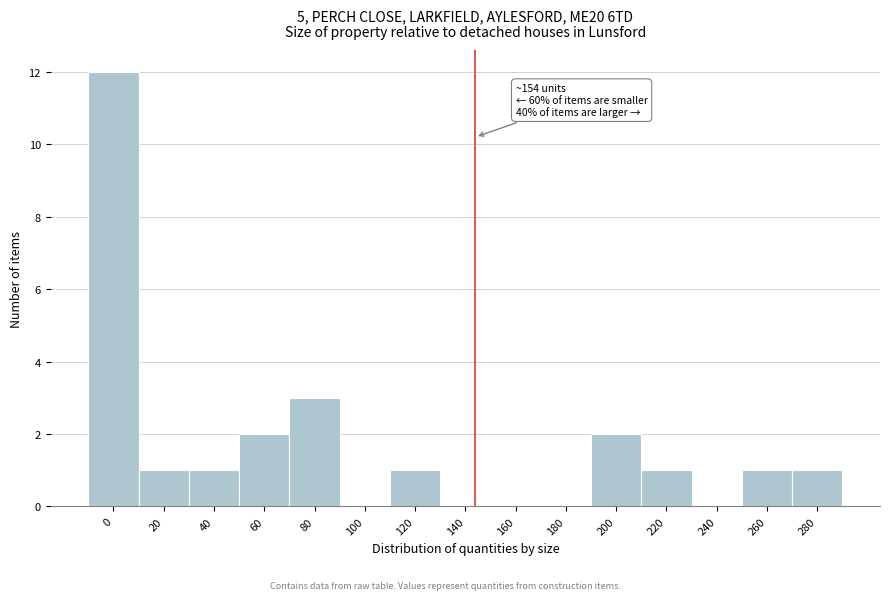

Reading left to right, transcribe all the data shown in this chart.

0=12	20=1	40=1	60=2	80=3	100=0	120=1	140=0	160=0	180=0	200=2	220=1	240=0	260=1	280=1